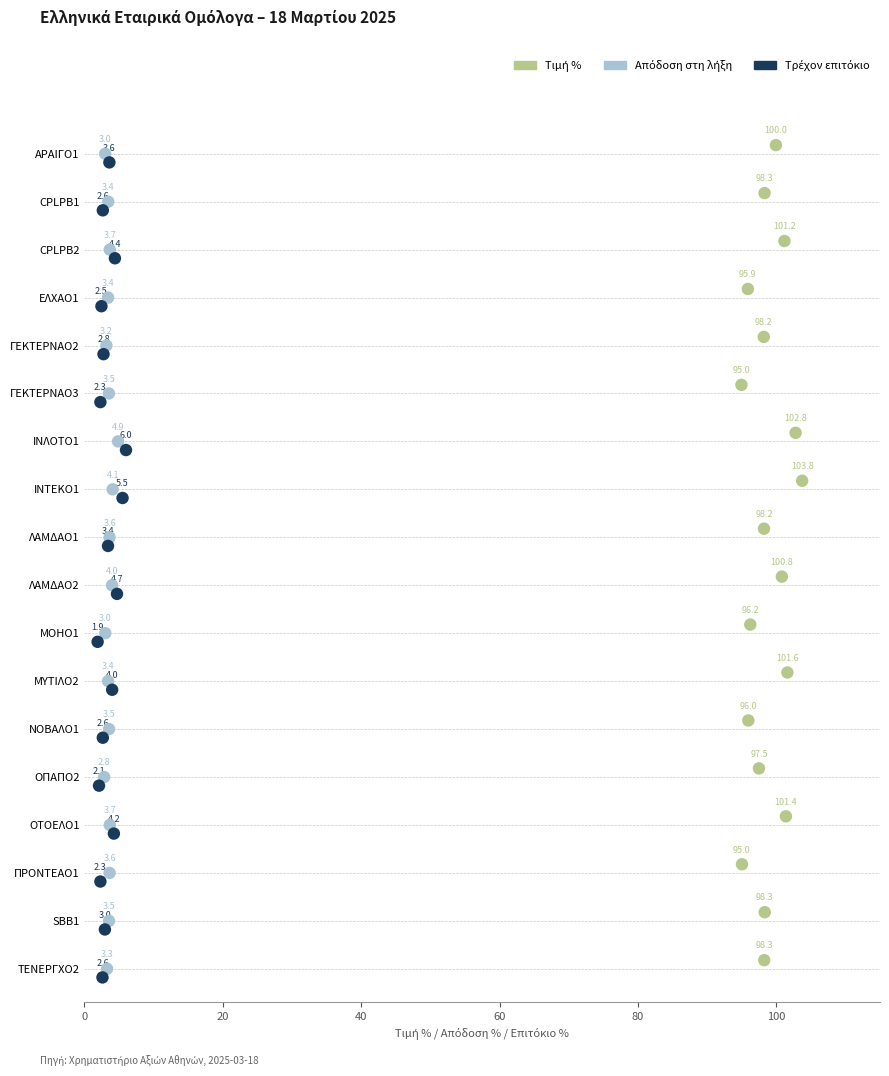

What are all the series names shown in the legend?

Τιμή %, Απόδοση στη λήξη, Τρέχον επιτόκιο